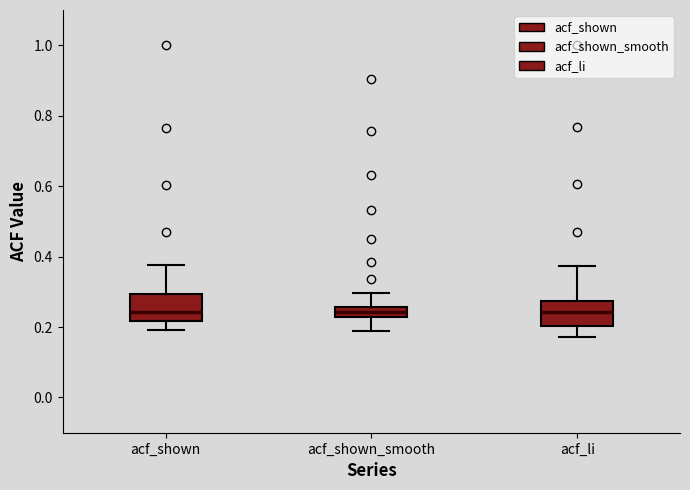

Where does the median line of the box for acf_li sit on the y-axis? The values are not printed on the chart, so give them approximately, as read against the axis.

0.24